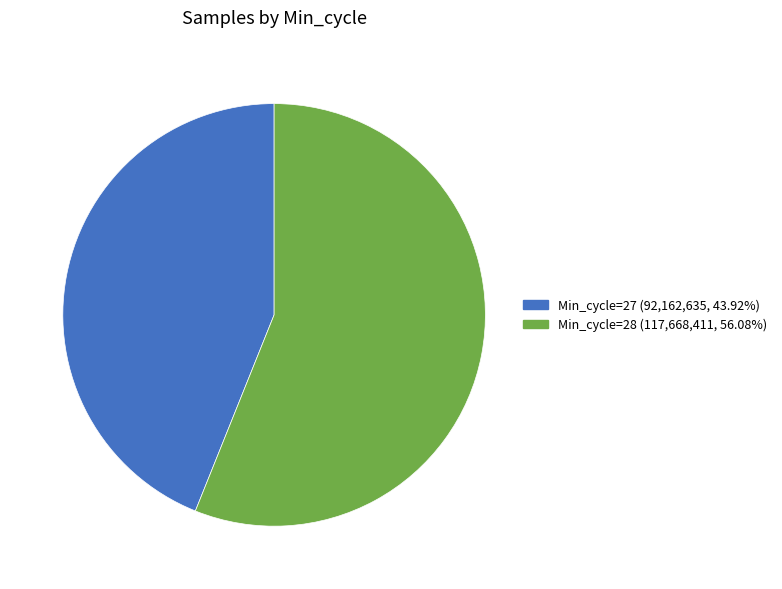

Is there a majority slice in this chart?

Yes